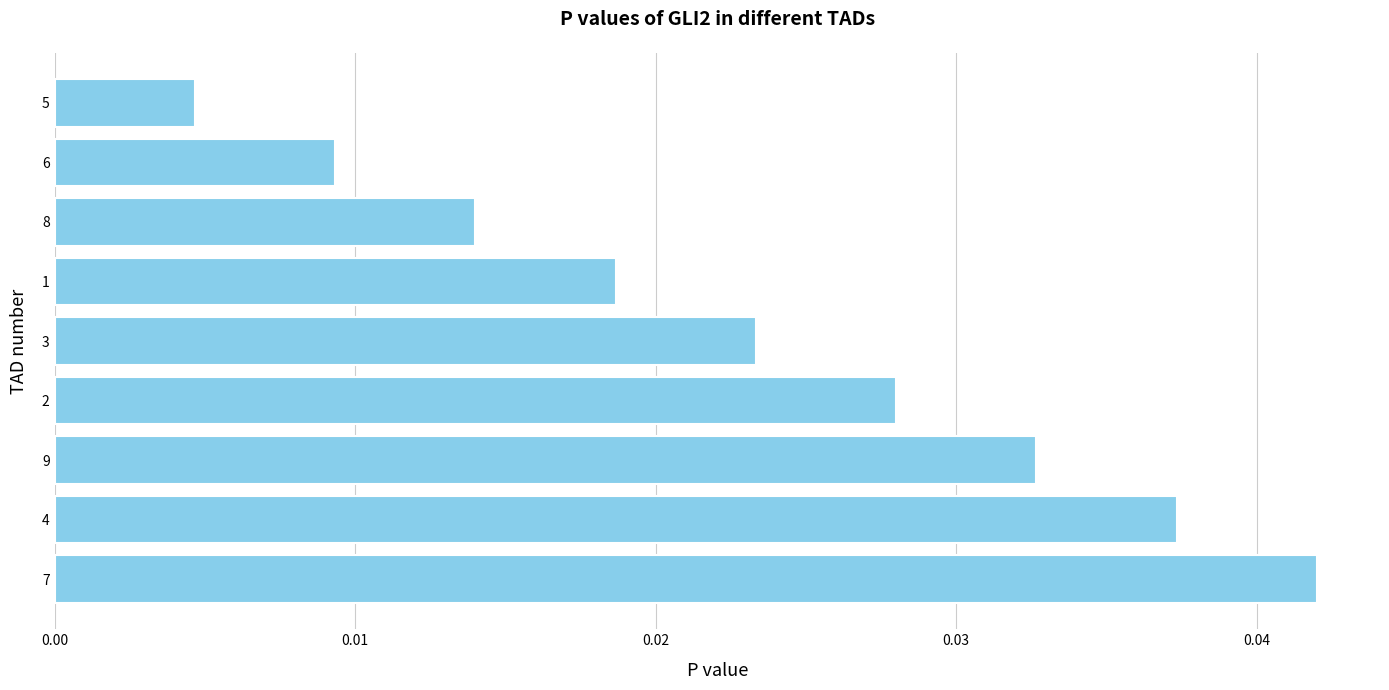

Which category has the lowest value across all series?

5